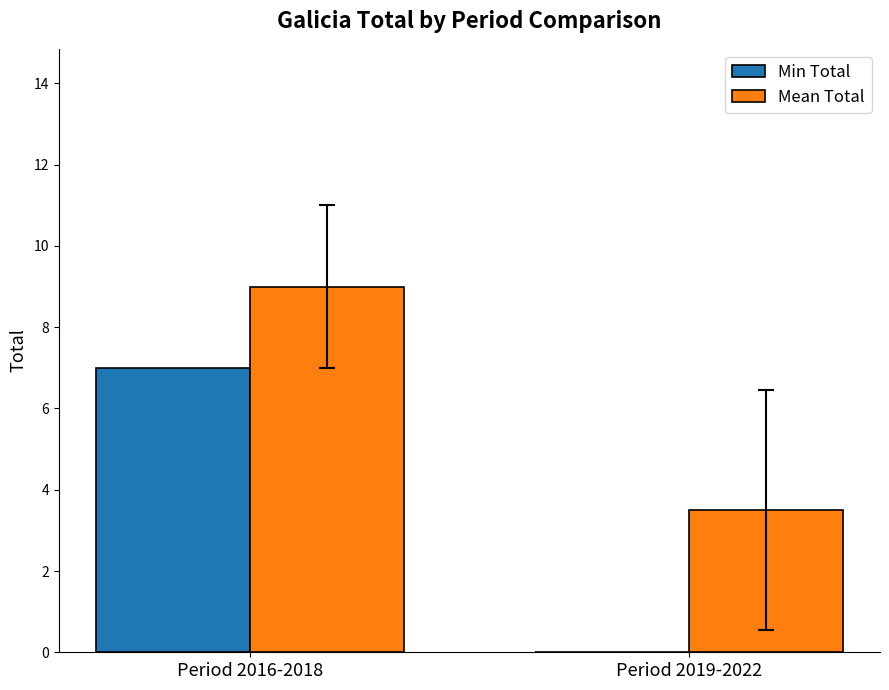

Which category has the highest value in the Mean Total series?

Period 2016-2018